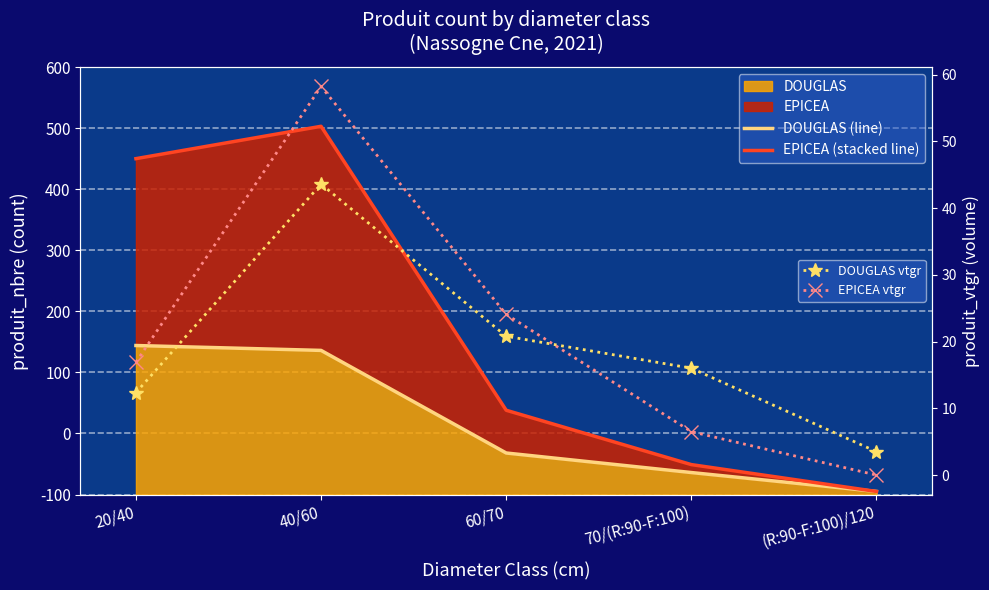

List the series in order of their peak value, highest first.

EPICEA (stacked line), DOUGLAS (line), EPICEA vtgr, DOUGLAS vtgr